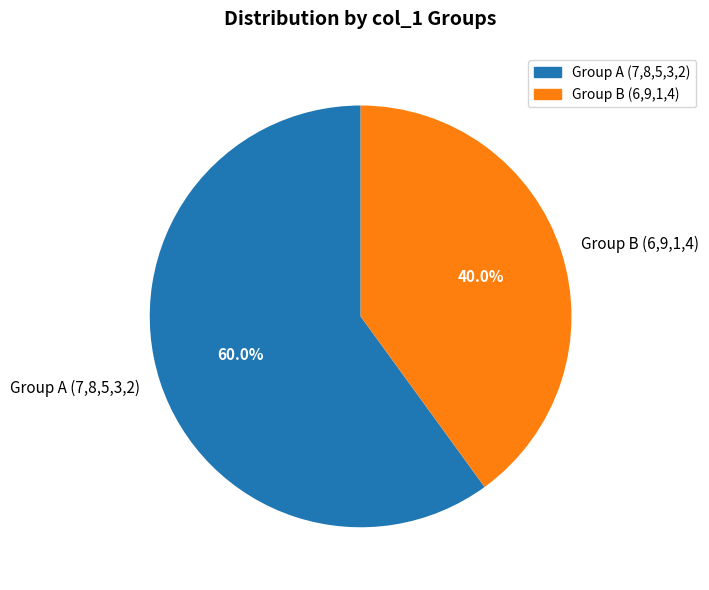

Is there a majority slice in this chart?

Yes